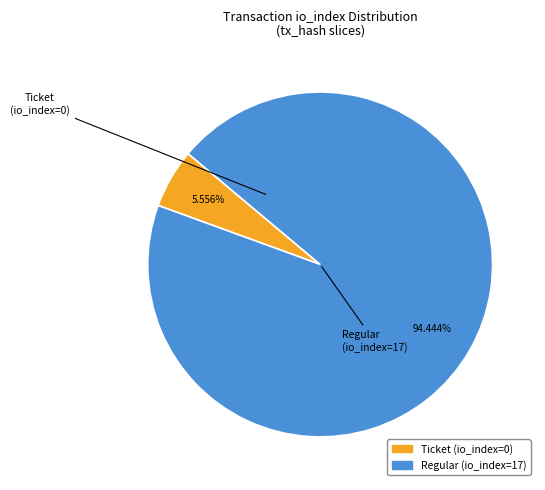

Count the number of slices in the pie.

2